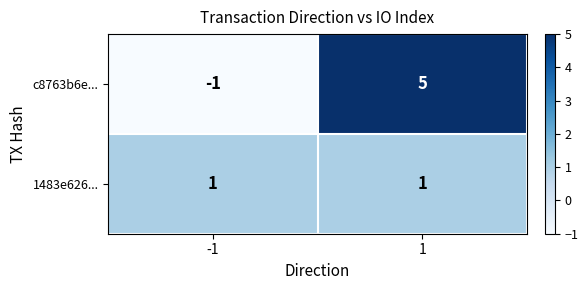

Reading left to right, extract all data points from this chart.

c8763b6e...: -1=-1	1=5
1483e626...: -1=1	1=1